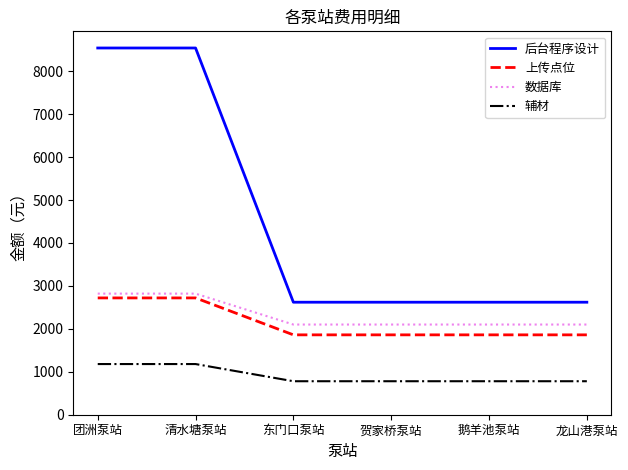

Read the 数据库 value at 鹅羊池泵站, to the nearest 50.

2100